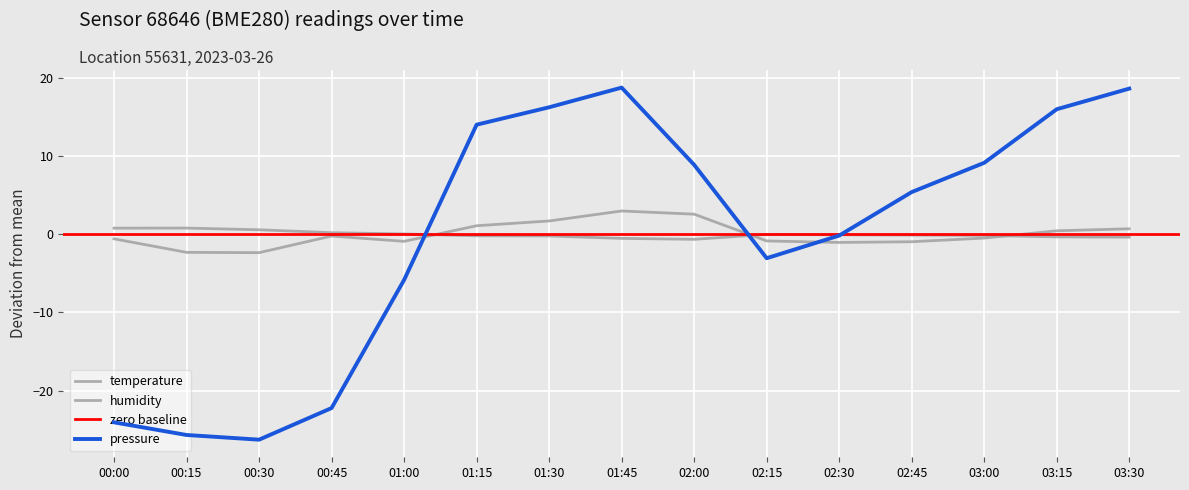

What is the difference between the highest and lowest values at 03:30?

19.0